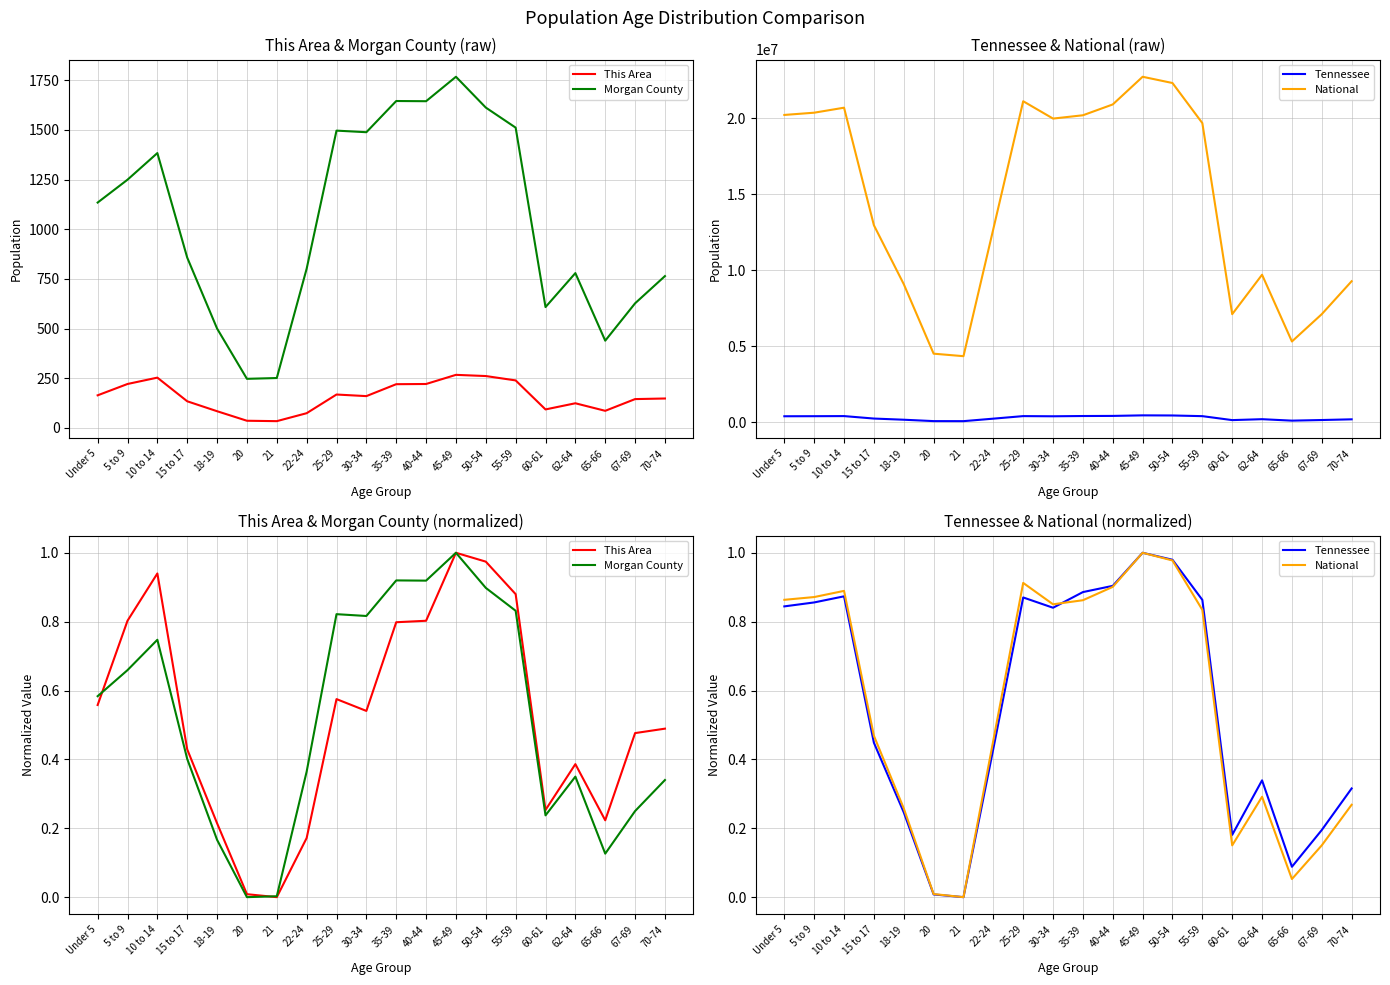

What are all the series names shown in the legend?

This Area, Morgan County, Tennessee, National